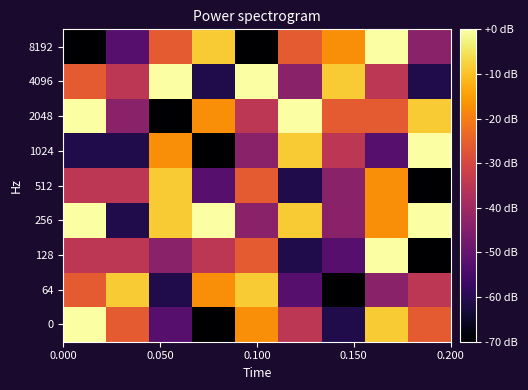

How many distinct data groups are displayed?

9